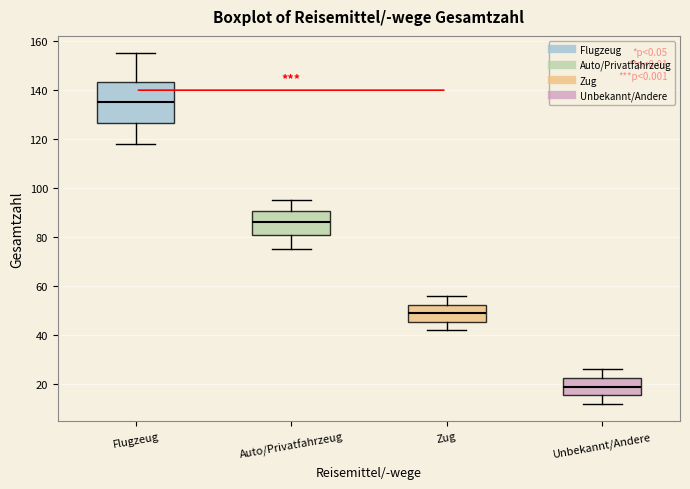

Where does the lower whisker of the box for Zug end on the y-axis? The values are not printed on the chart, so give them approximately, as read against the axis.

42